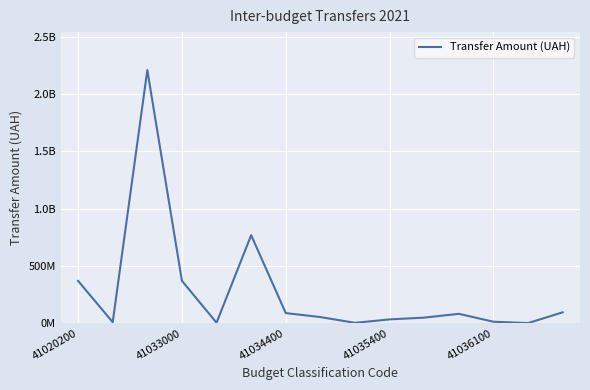

Reading right to left, list all the values displayed in this chart.

95379400	1321573	13259787	82075600	49000000	33567100	3475850	53824500	88406700	768619500	4382300	370125100	2209692300	9445884	369321700